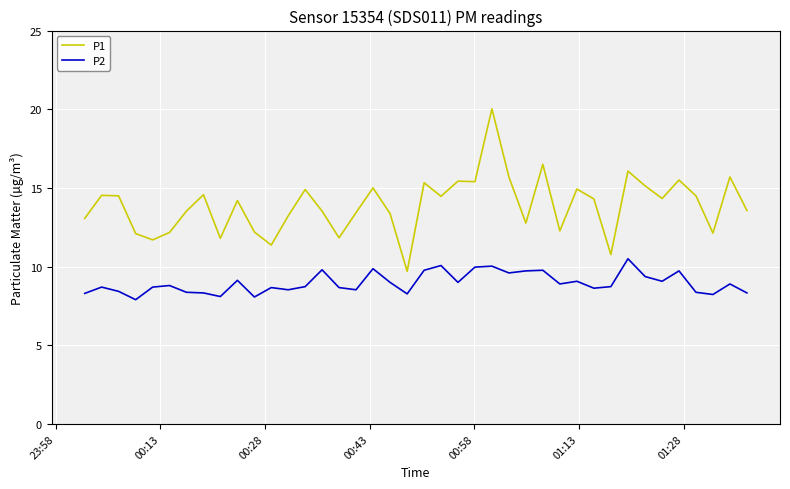

What are all the series names shown in the legend?

P1, P2